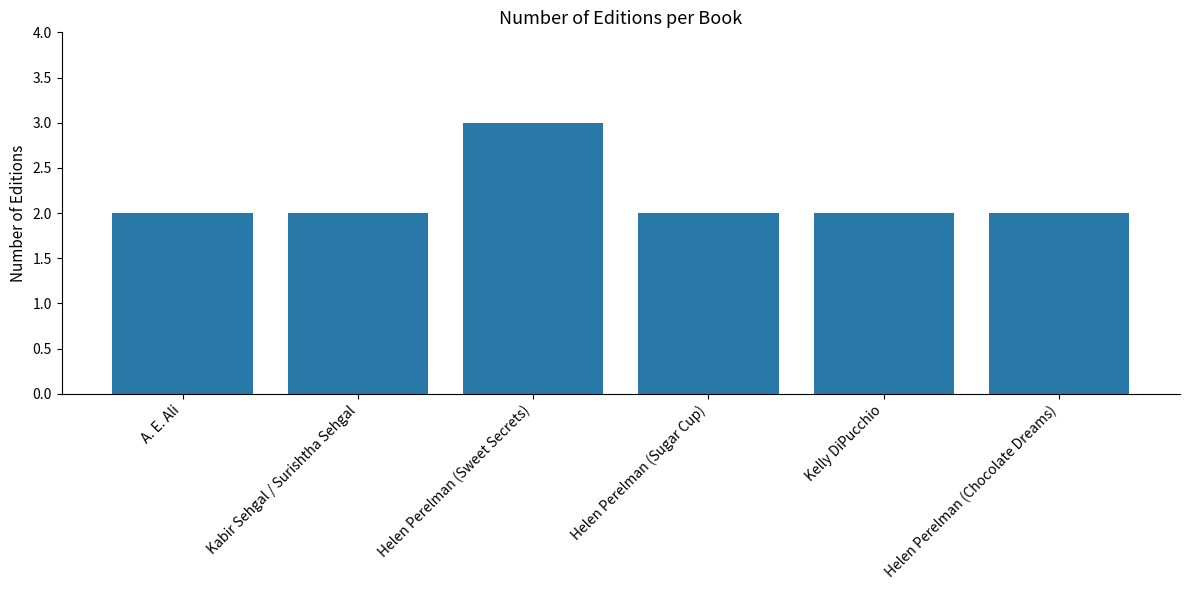

The chart shows a value of 2 at Kabir Sehgal / Surishtha Sehgal. True or false?

True